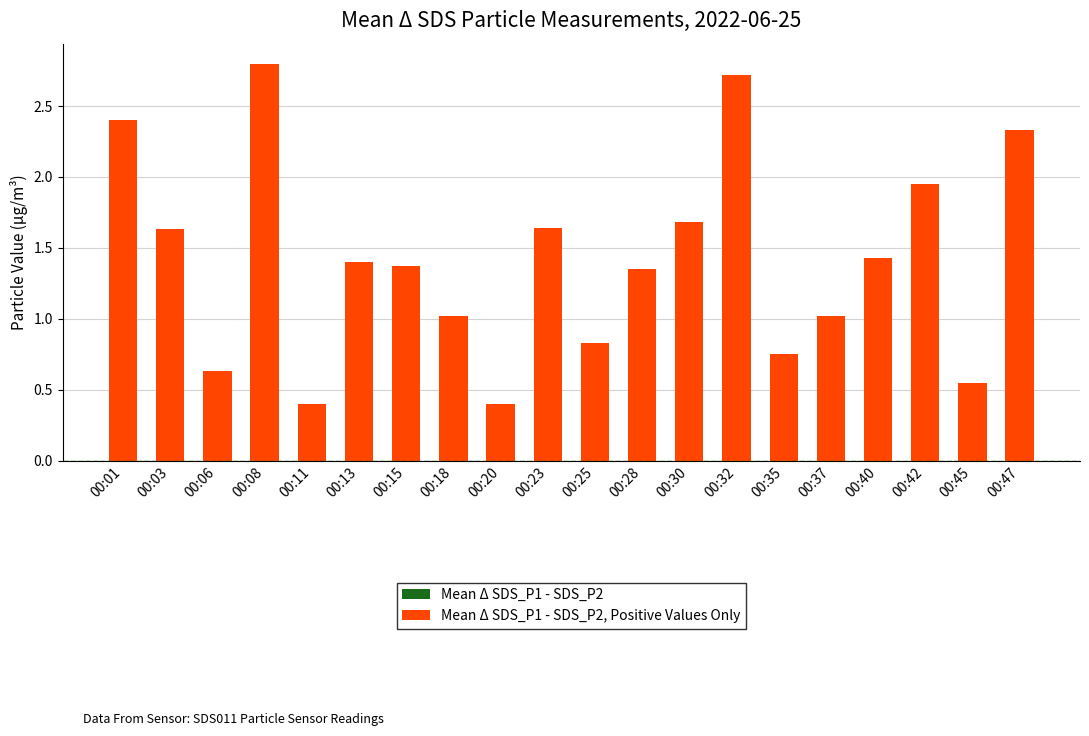

How many data points in Mean Δ SDS_P1 - SDS_P2, Positive Values Only are above 1?

14